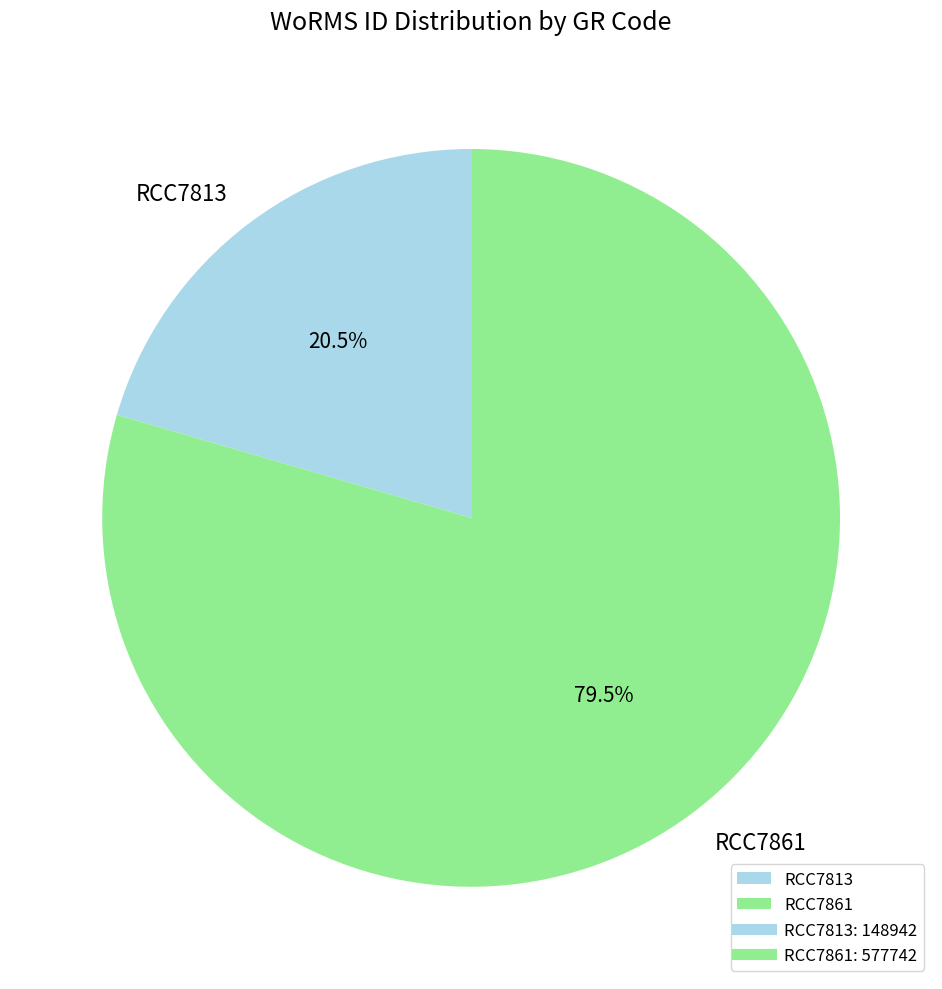

To the nearest percent, what is the combined percentage of RCC7813 and RCC7861?

100%